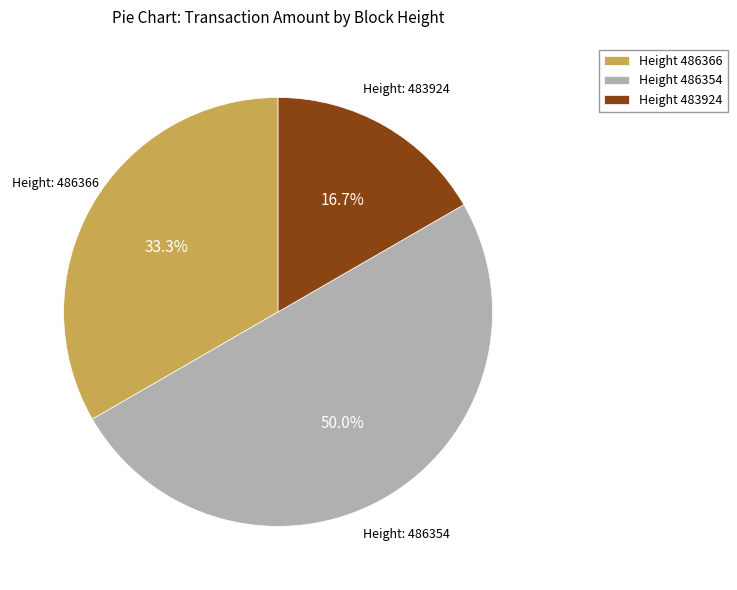

Do Height 486366 and Height 486354 together represent more than half of the pie?

Yes